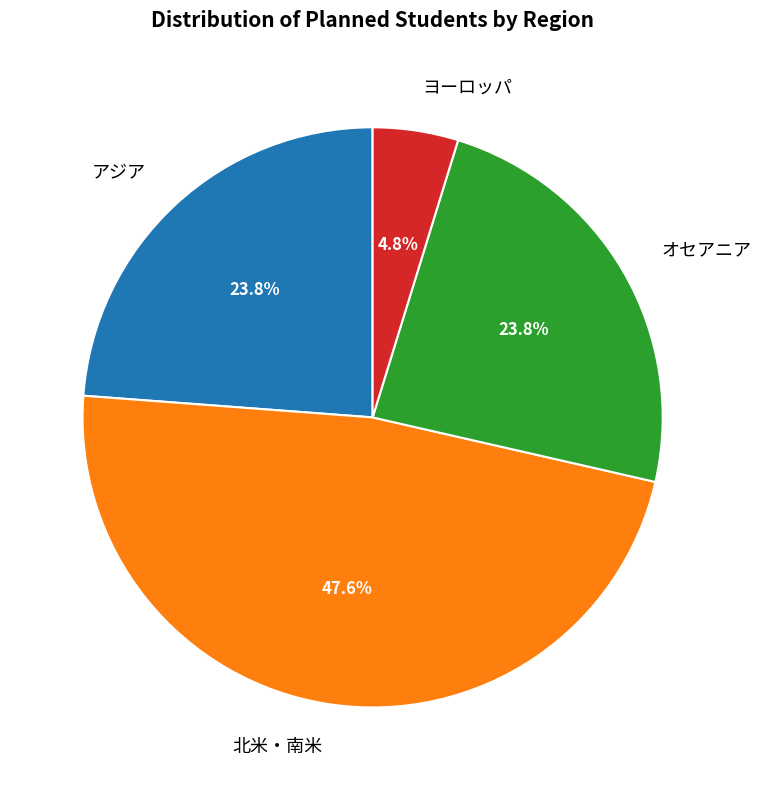

Does オセアニア represent more than half of the total?

No